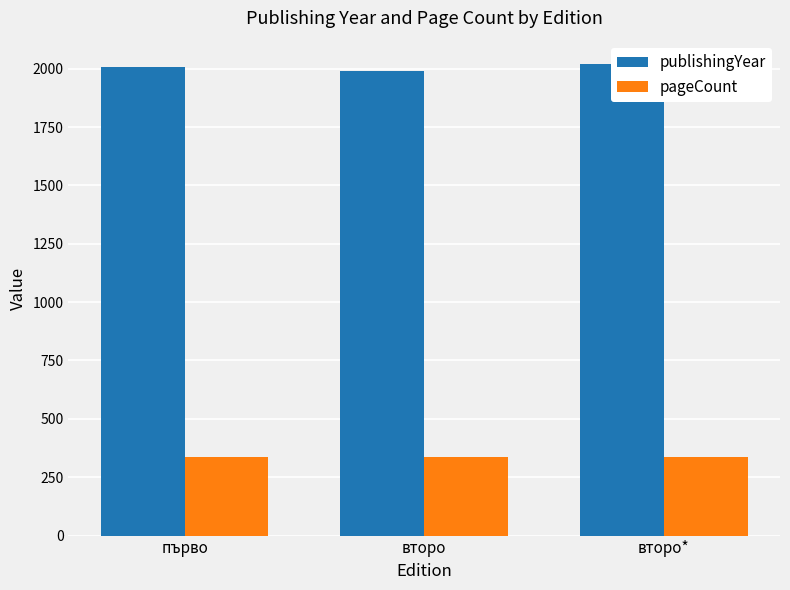

Is it true that publishingYear equals 637.4 at първо?

False